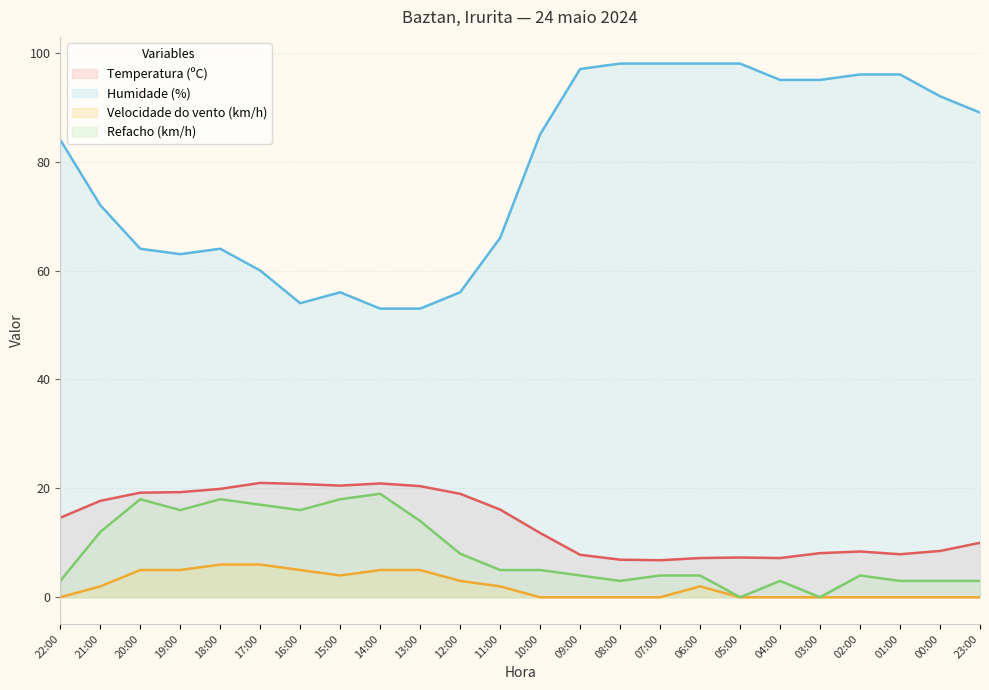

How many lines are shown in the chart?

4